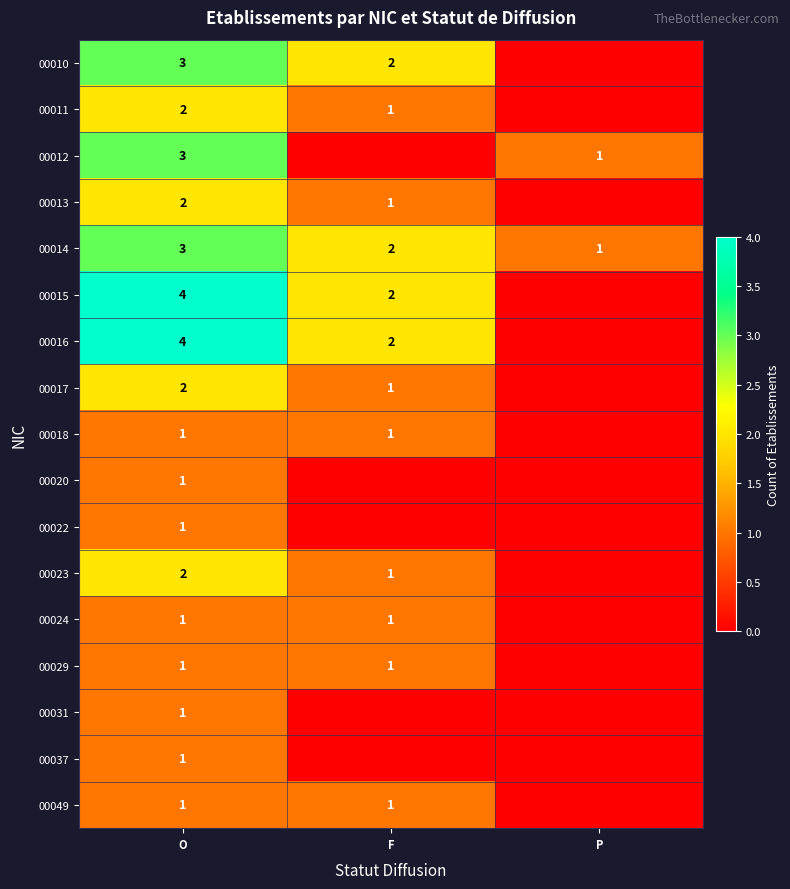

What is the difference between the highest and lowest values at P?

1